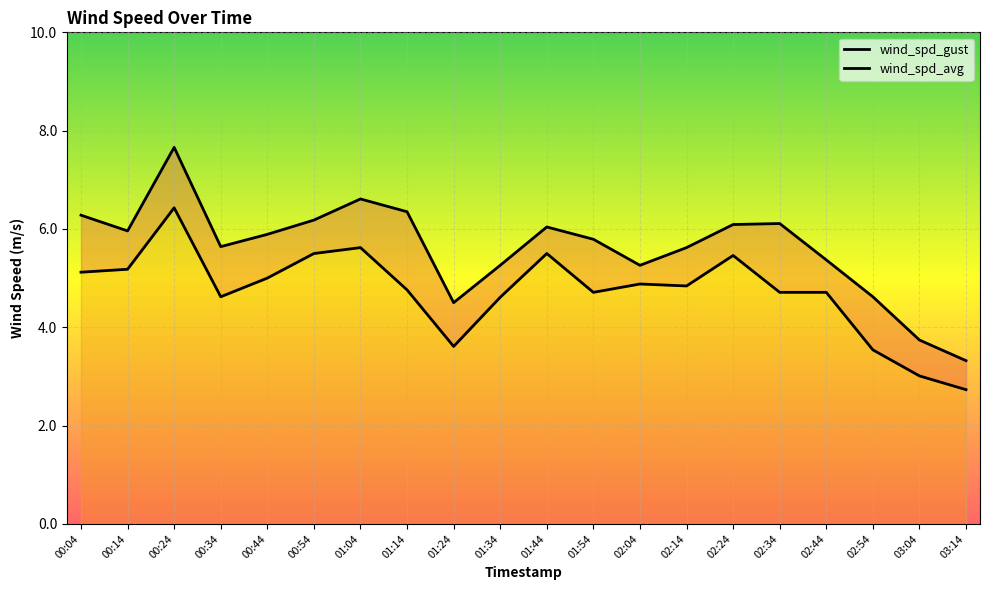

The value of wind_spd_gust at 00:44 is 3.6. True or false?

False